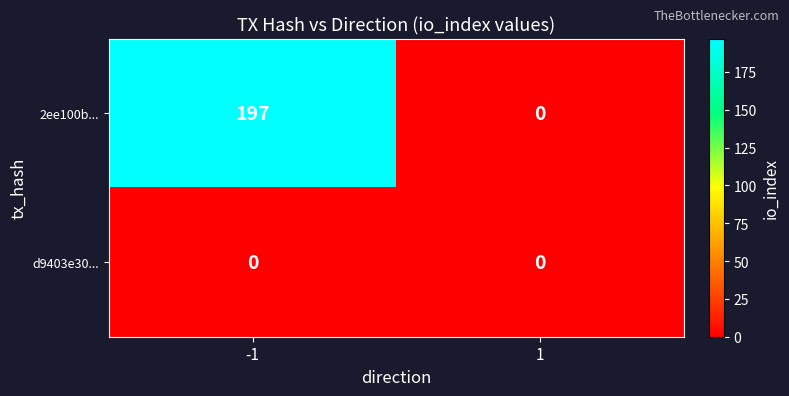

List the series in order of their overall mean, lowest first.

d9403e30..., 2ee100b...